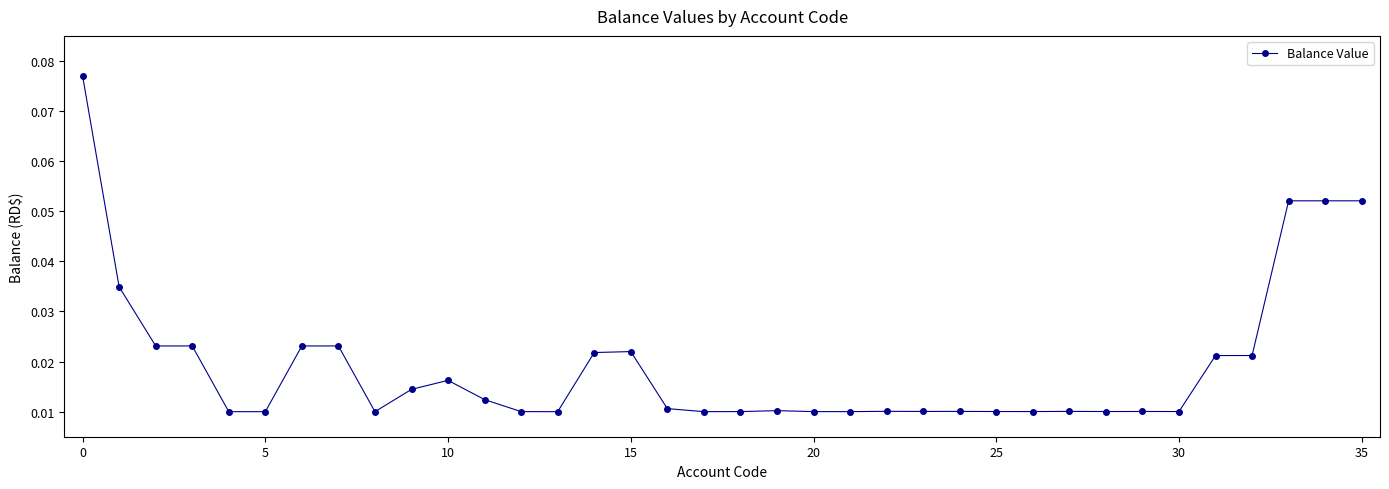

Count the values in the range 0 to 1.

36